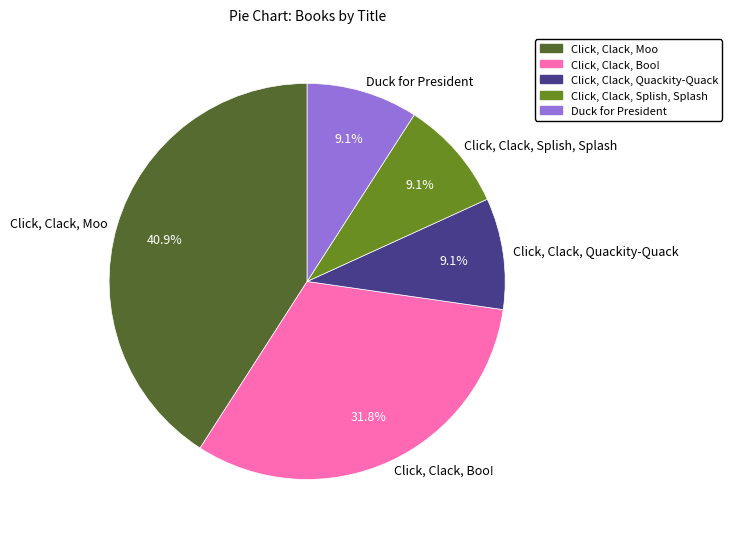

True or false: Click, Clack, Quackity-Quack accounts for 1% of the total.

False